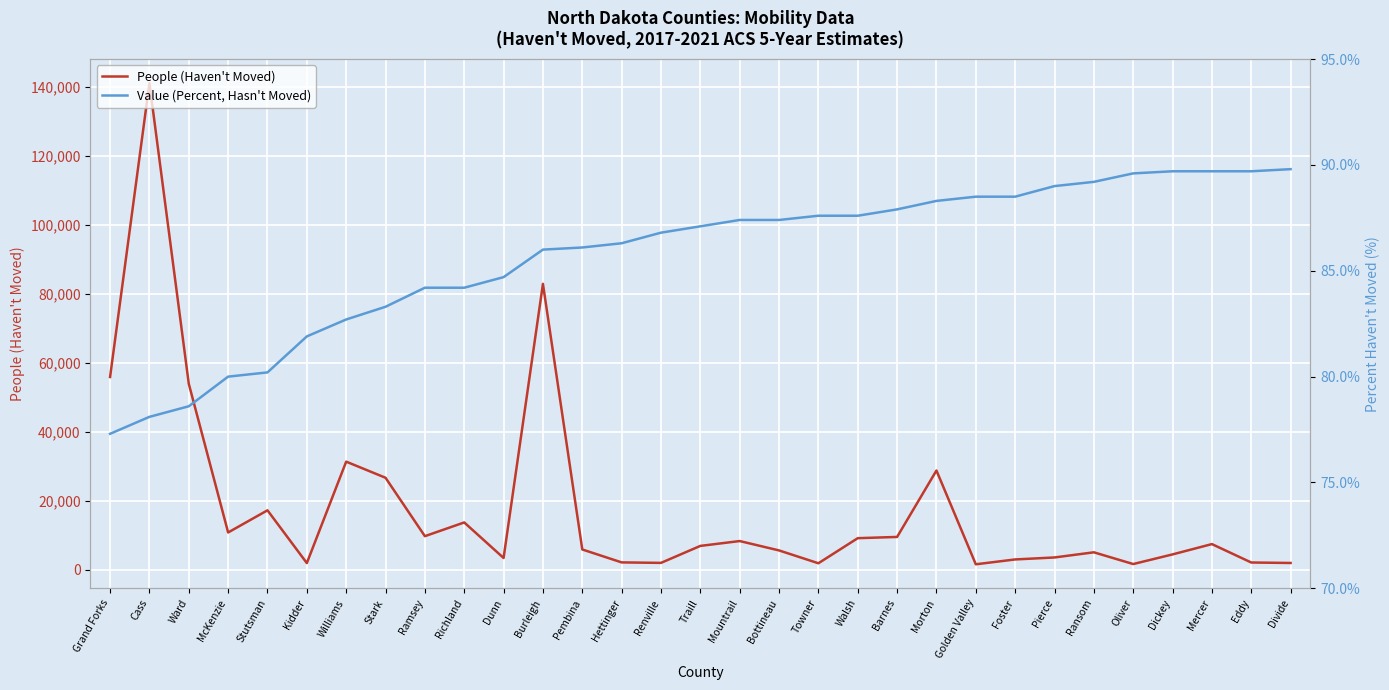

Is this an area chart (filled region under the line)?

No